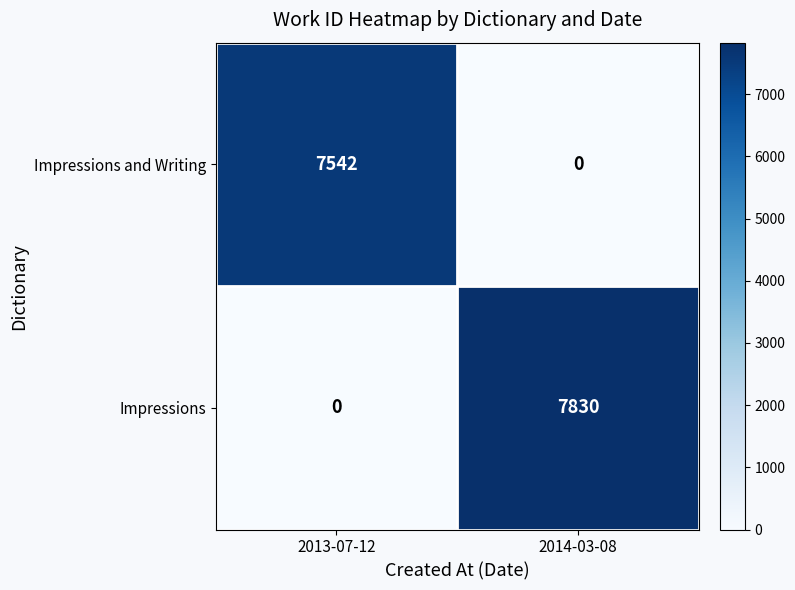

Which series has the largest range (max minus min)?

Impressions